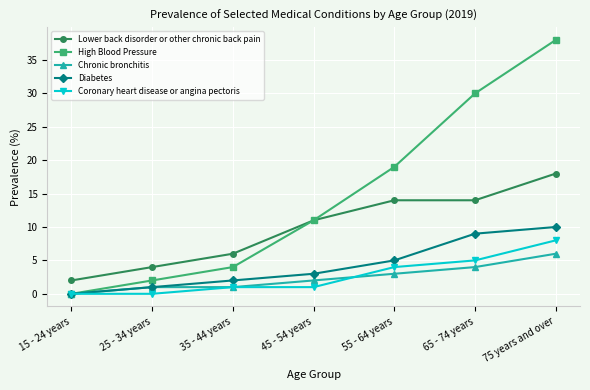

Is it true that Diabetes equals 8 at 55 - 64 years?

False